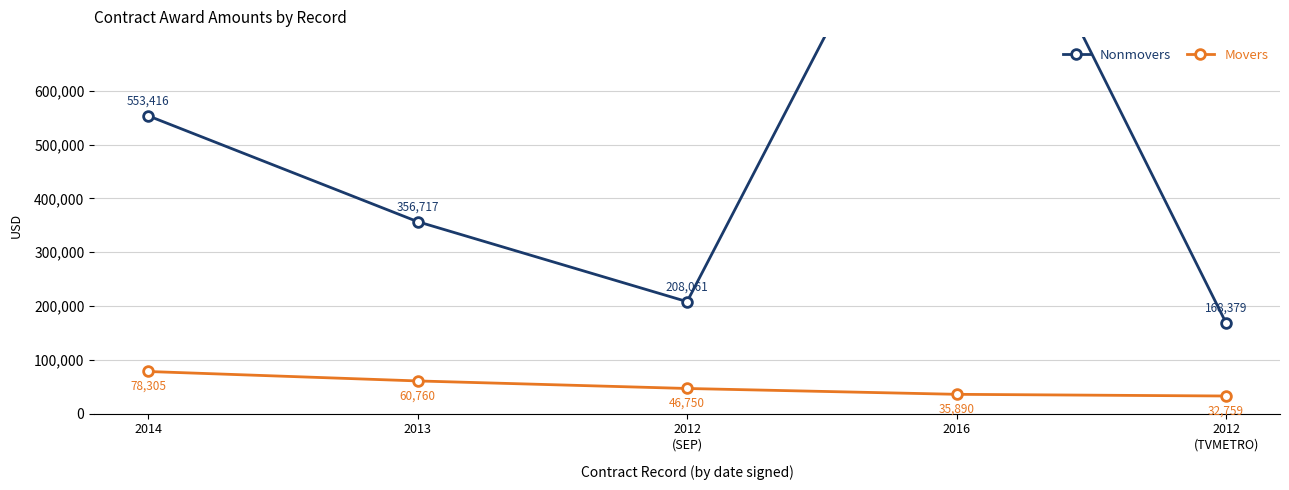

What is the value of the Movers point at the 3rd from the left?

46750.0